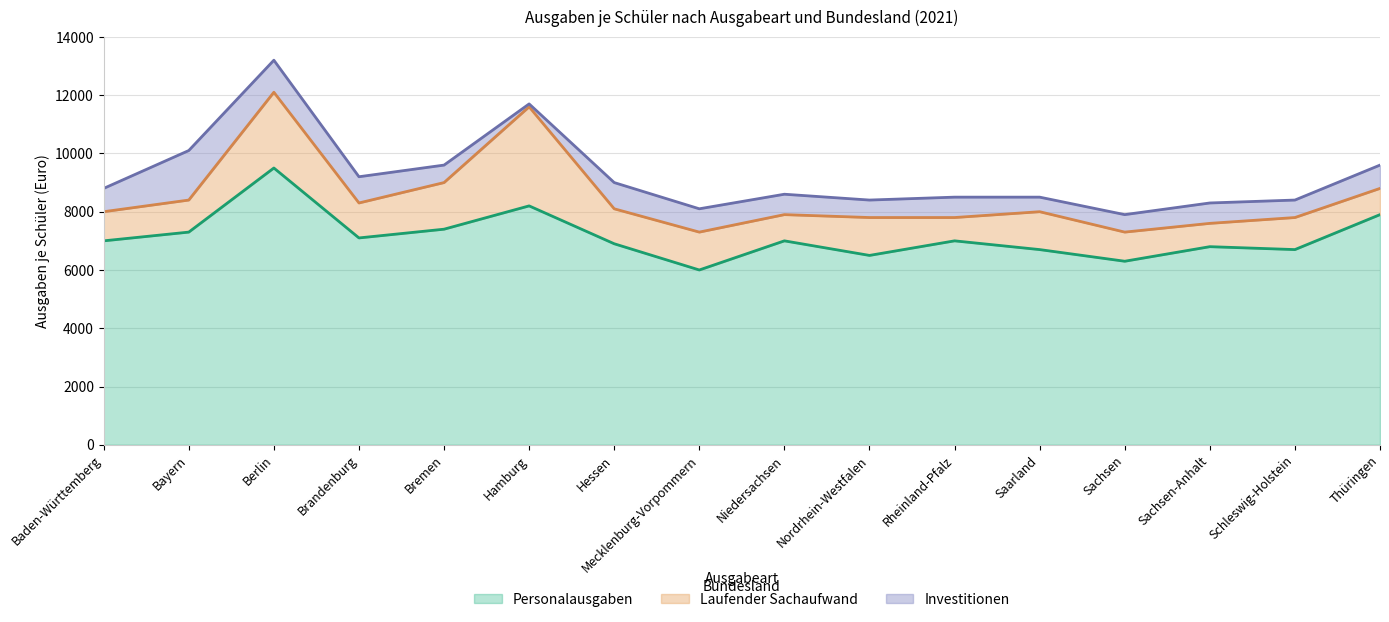

Is it true that Investitionen equals 1131 at Thüringen?

False